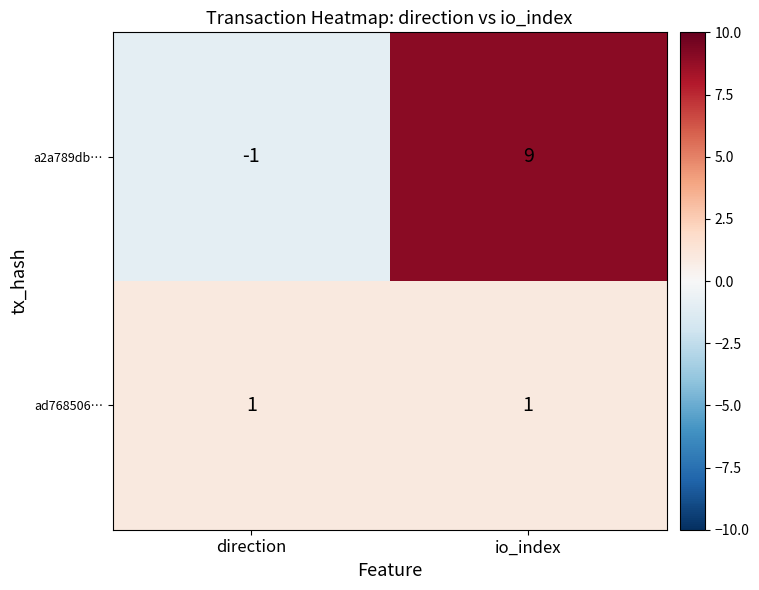

How many data points does each series have?

2